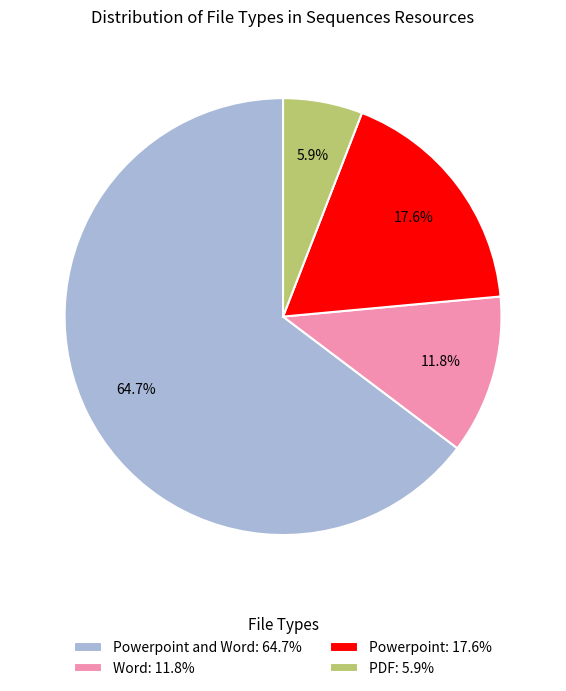

Rank the categories by value from highest to lowest.

Powerpoint and Word: 64.7%, Powerpoint: 17.6%, Word: 11.8%, PDF: 5.9%